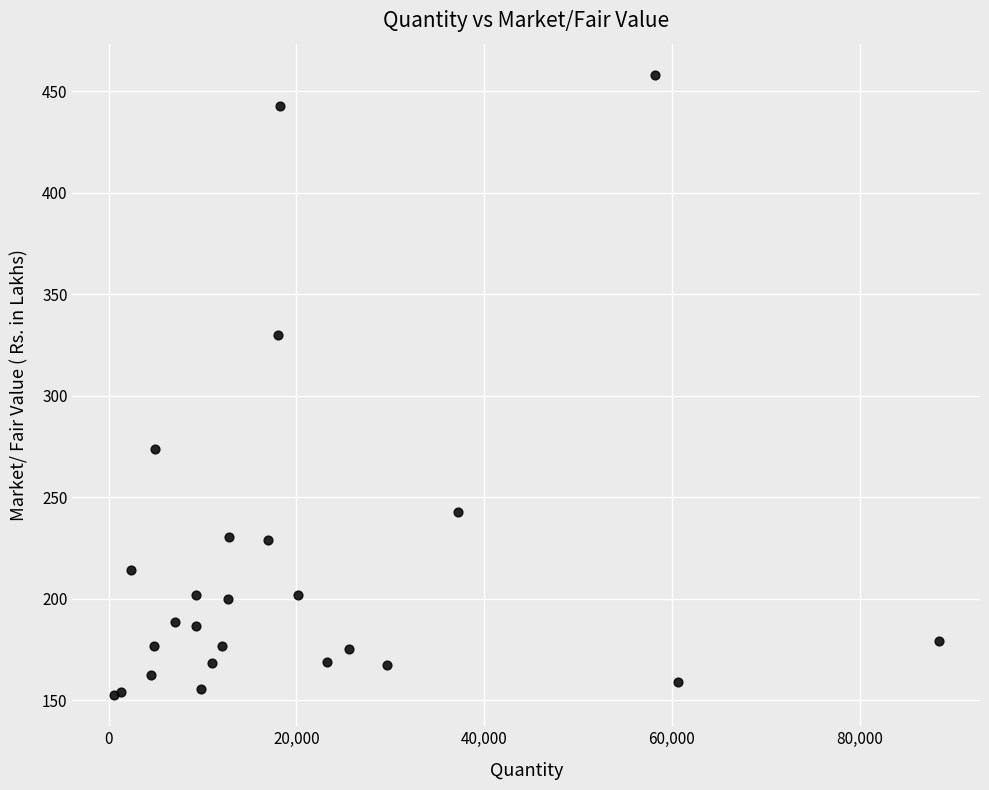

What Y value in the scatter plot is closest to 305?

330.1